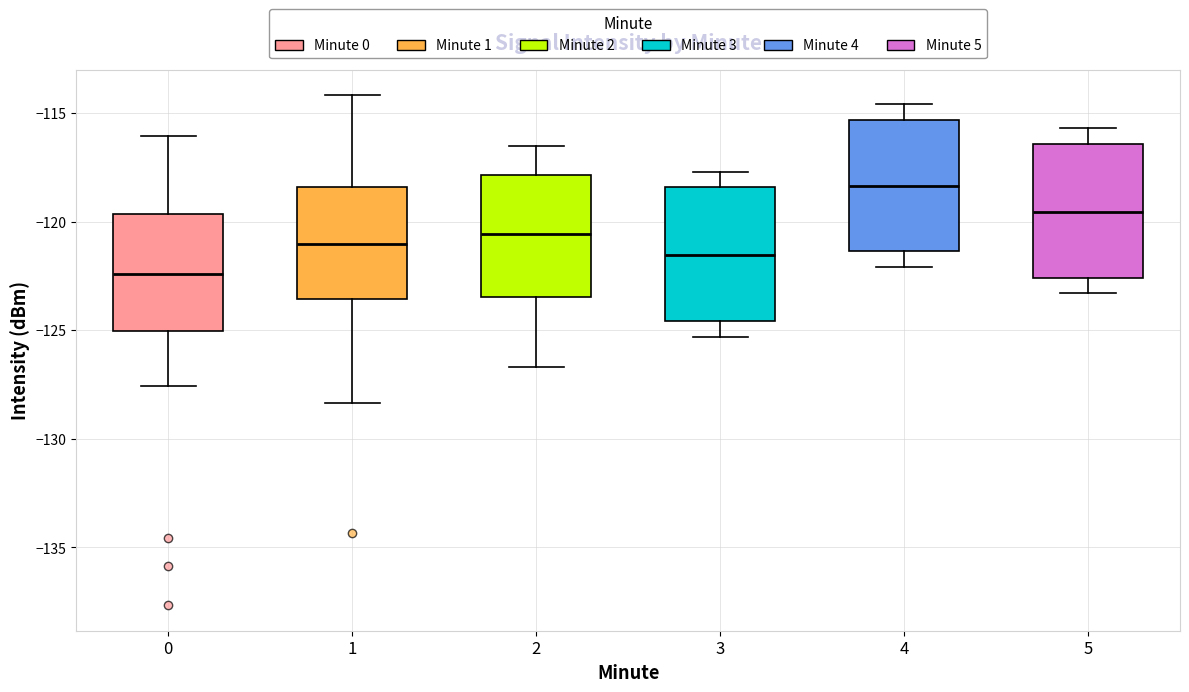

Where does the upper whisker of the box at x = 2 end on the y-axis? The values are not printed on the chart, so give them approximately, as read against the axis.

-116.5